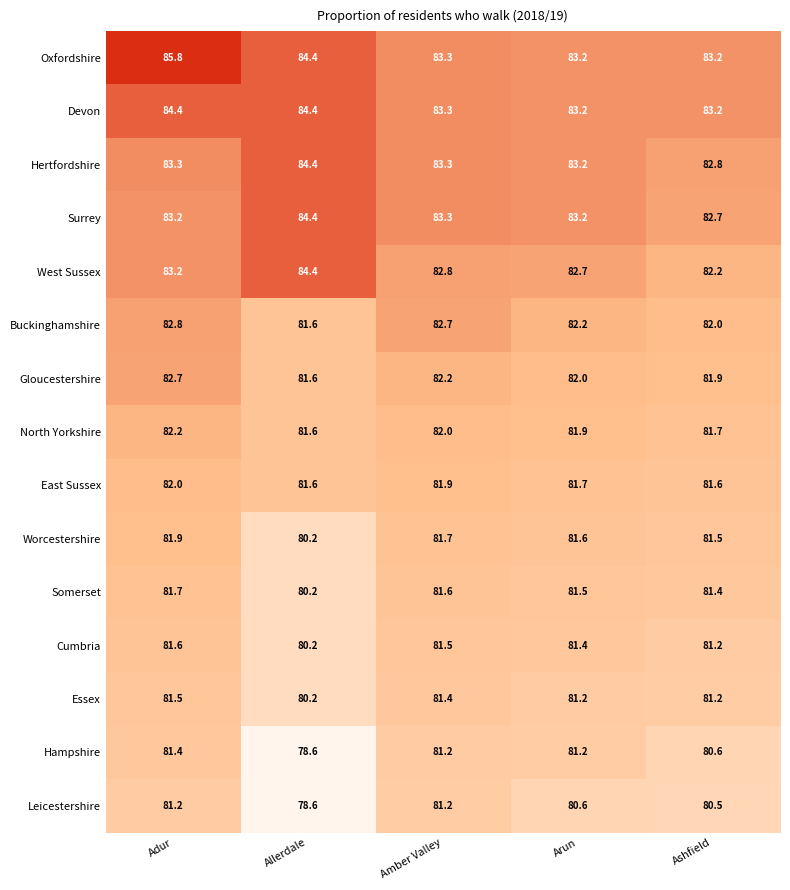

Which category has the lowest value across all series?

Allerdale